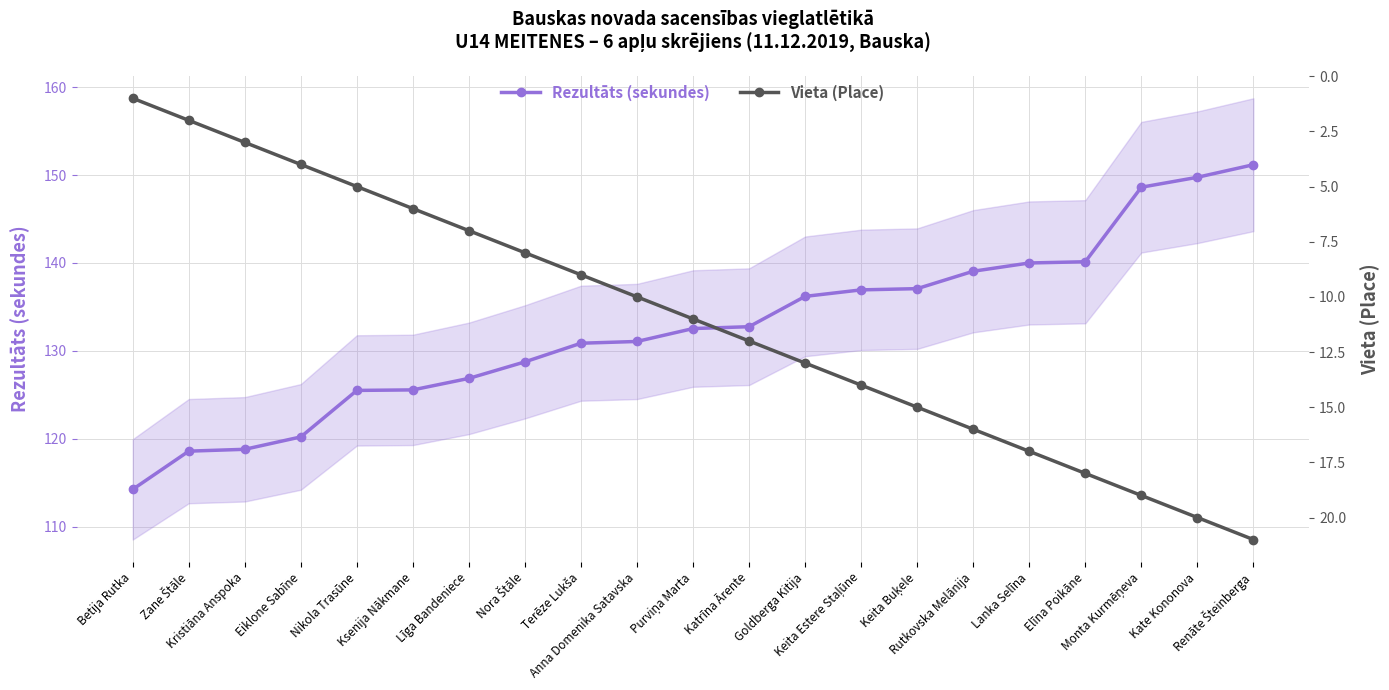

Is it true that Rezultāts (sekundes) equals 52.4 at Monta Kurmēņeva?

False